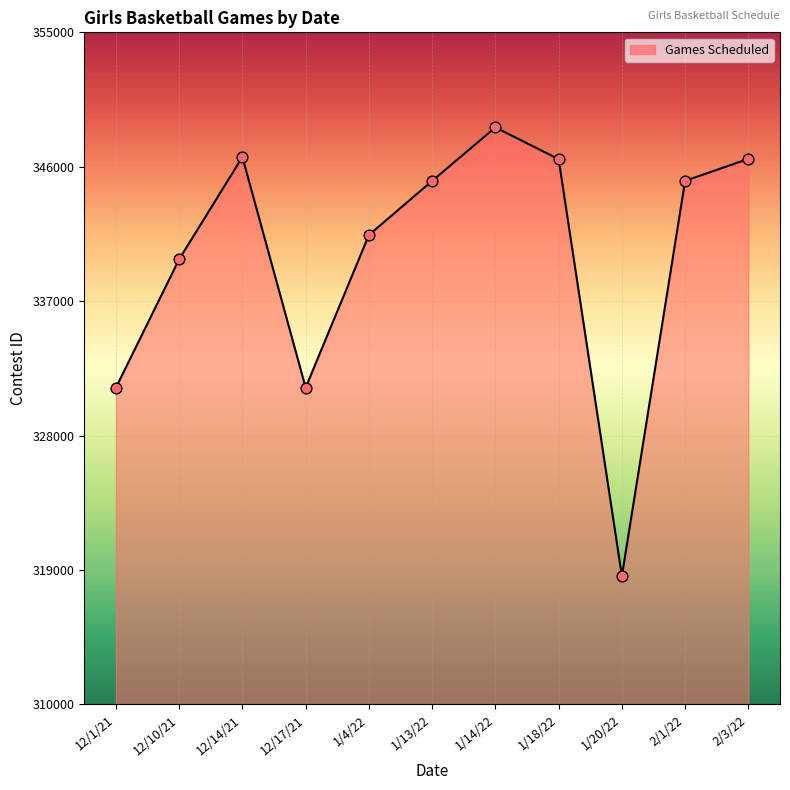

Between 2/1/22 and 12/1/21, which is larger?

2/1/22